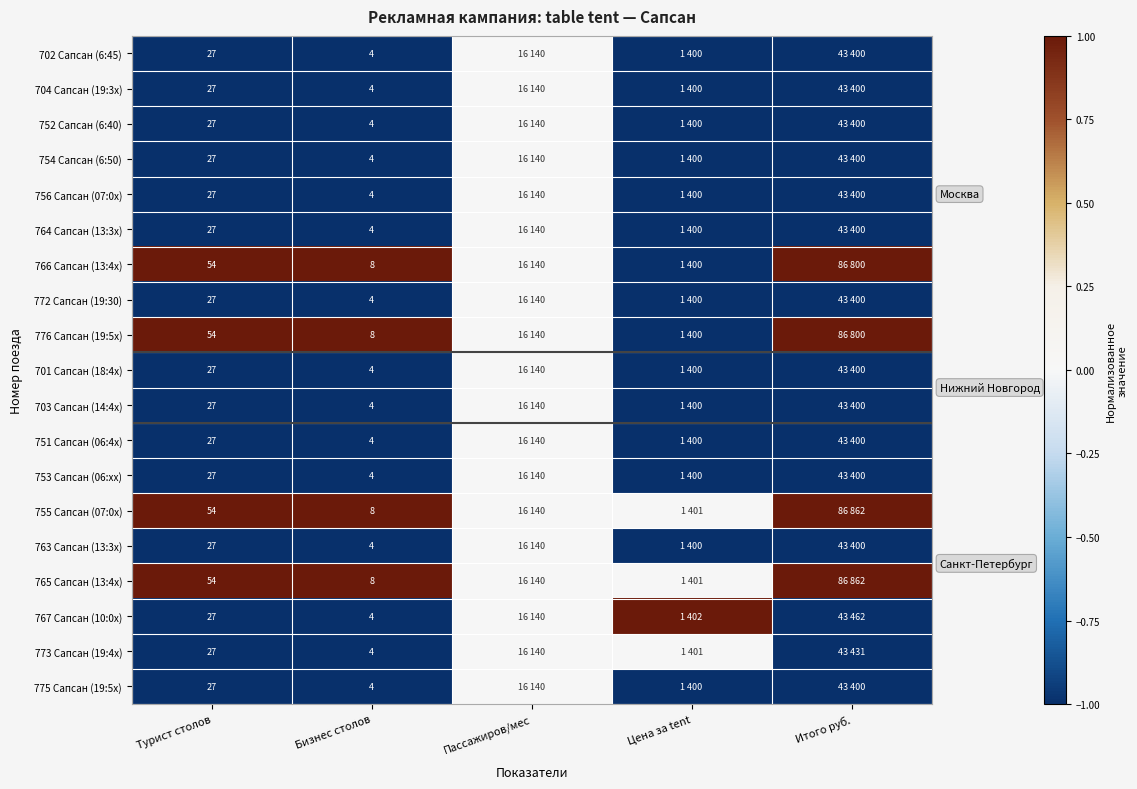

Is the value of 751 Сапсан (06:4x) at Бизнес столов greater than the value of 765 Сапсан (13:4x) at Бизнес столов?

No